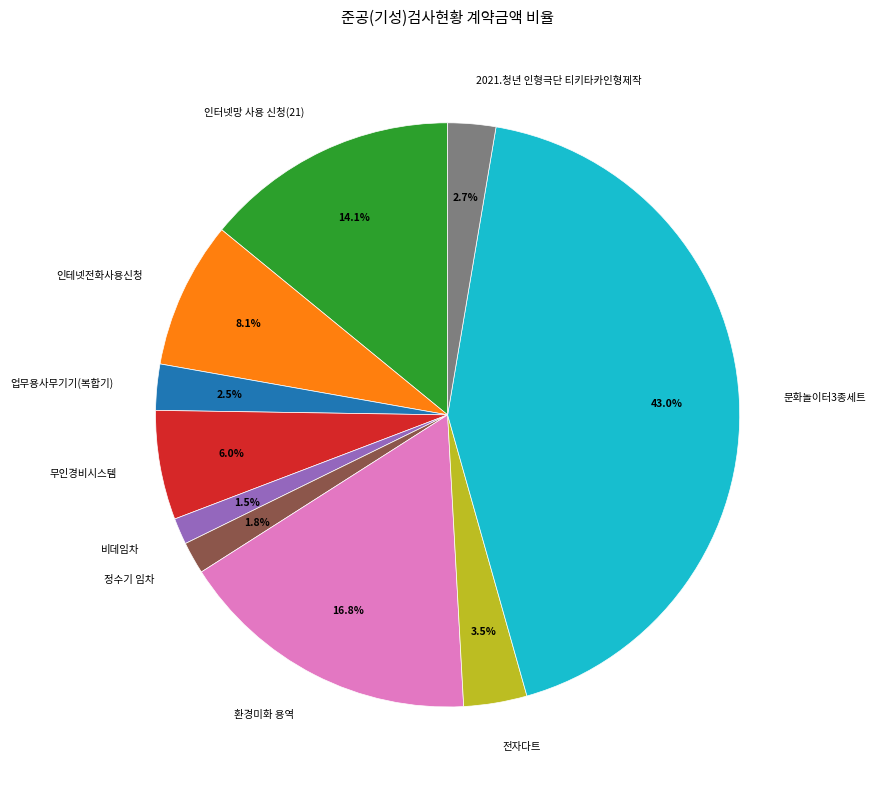

What is the largest slice in the pie chart?

문화놀이터3종세트